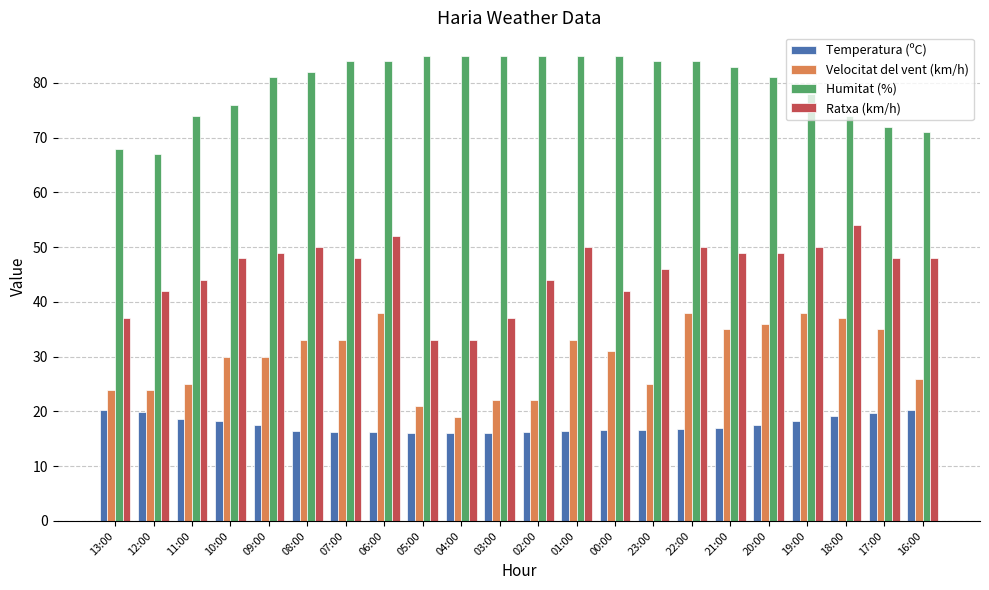

The value of Velocitat del vent (km/h) at 05:00 is 21.0. True or false?

True